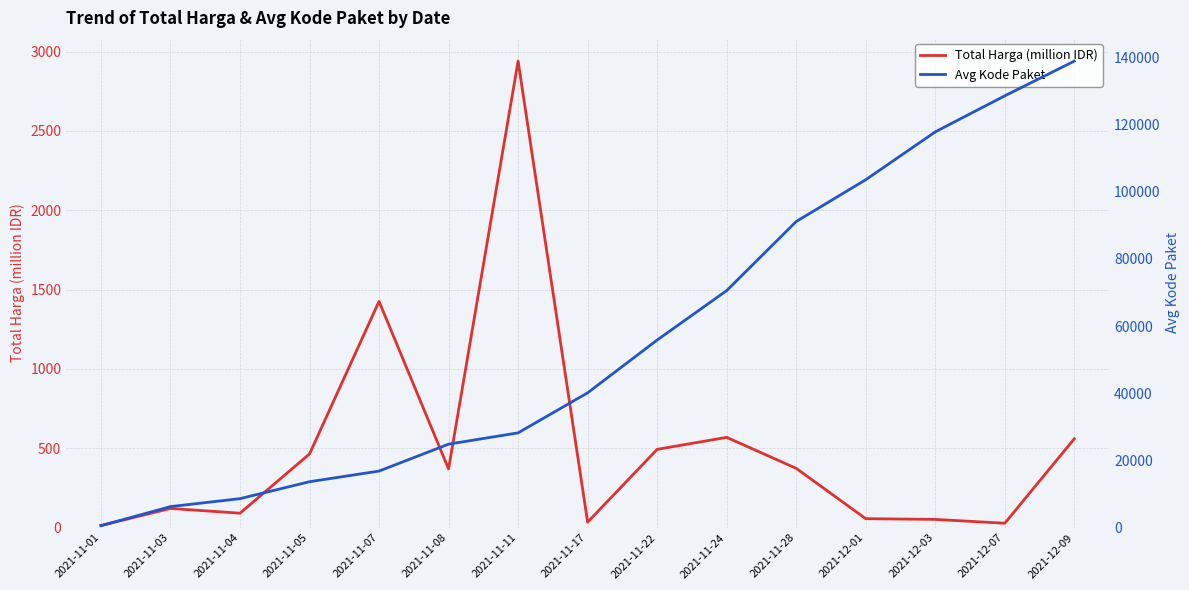

What are all the series names shown in the legend?

Total Harga (million IDR), Avg Kode Paket